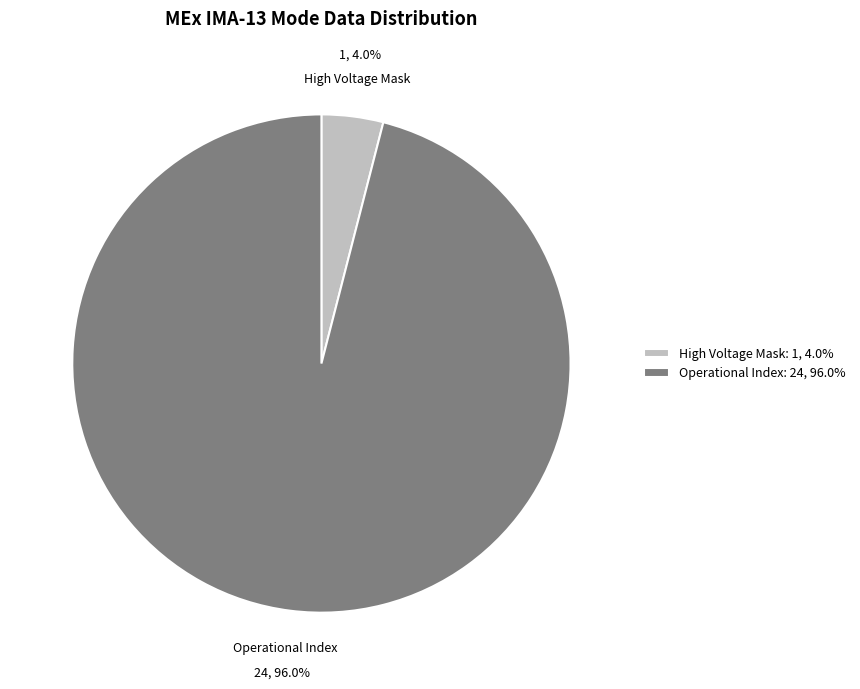

What is the smallest slice in the pie chart?

High Voltage Mask: 1, 4.0%